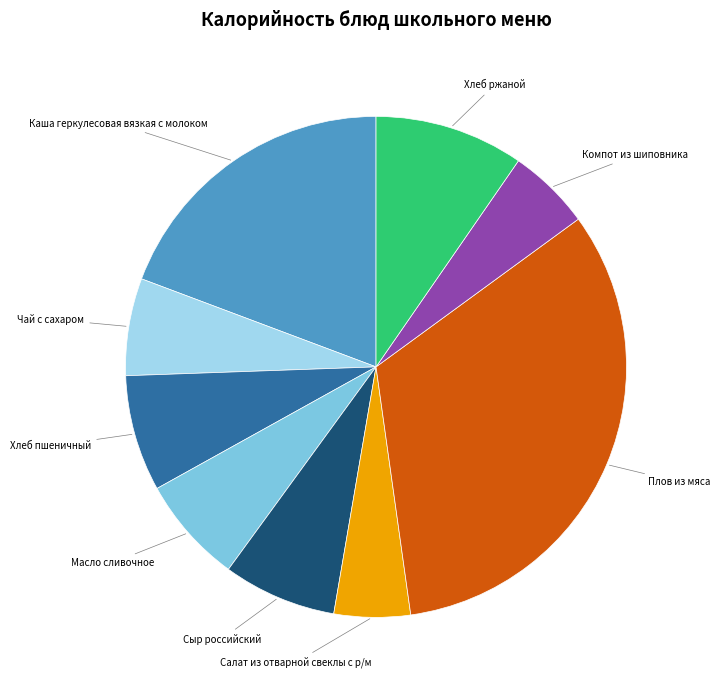

Is there any slice that represents more than half of the pie?

No